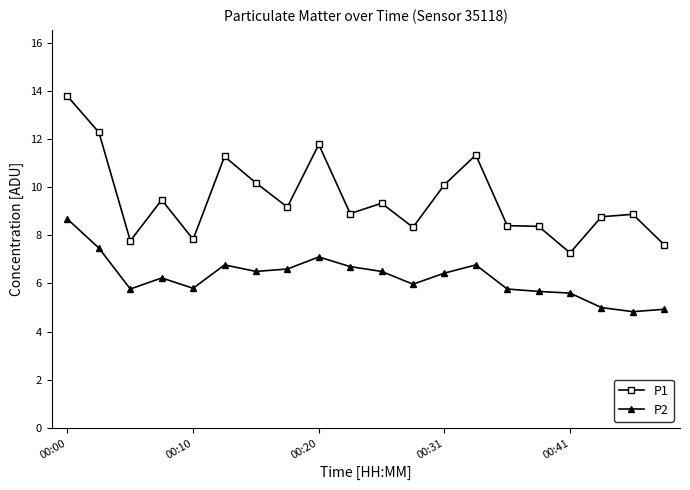

Which series has the largest total across all categories?

P1